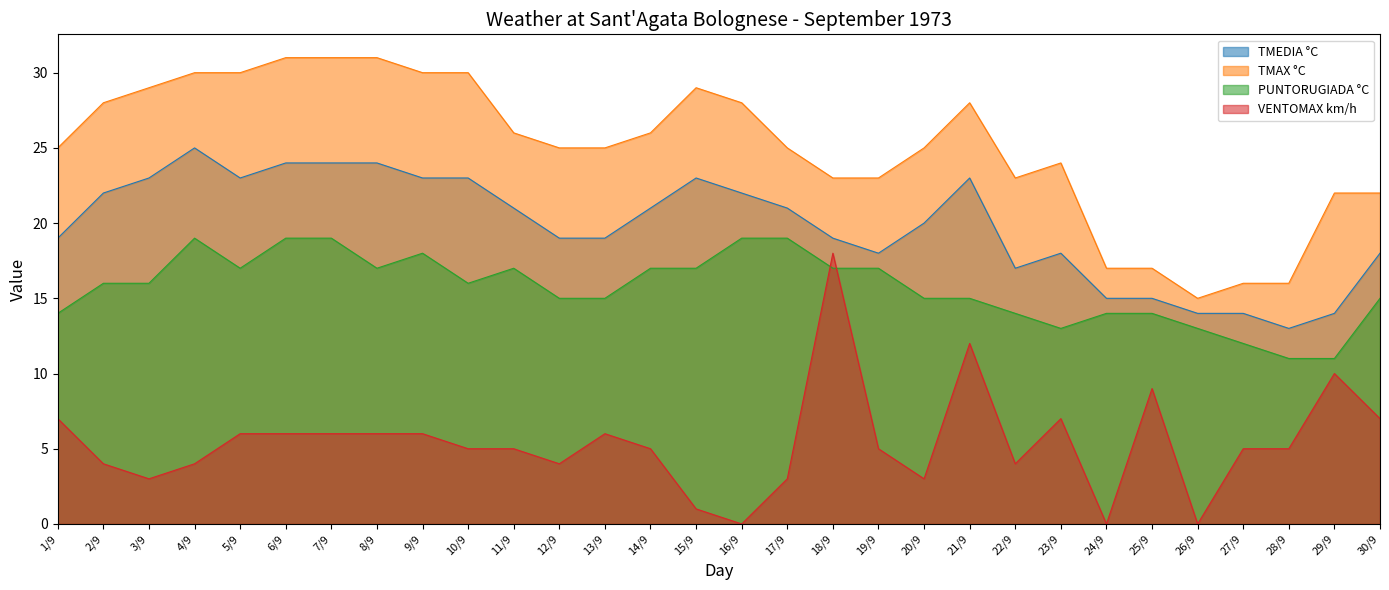

What is the label of the 25th point from the left?

25/9